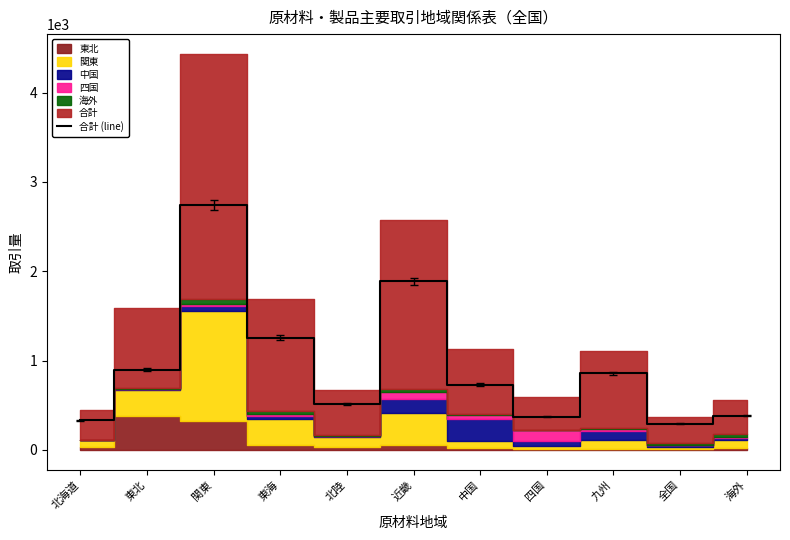

Where is the first local minimum?

北陸